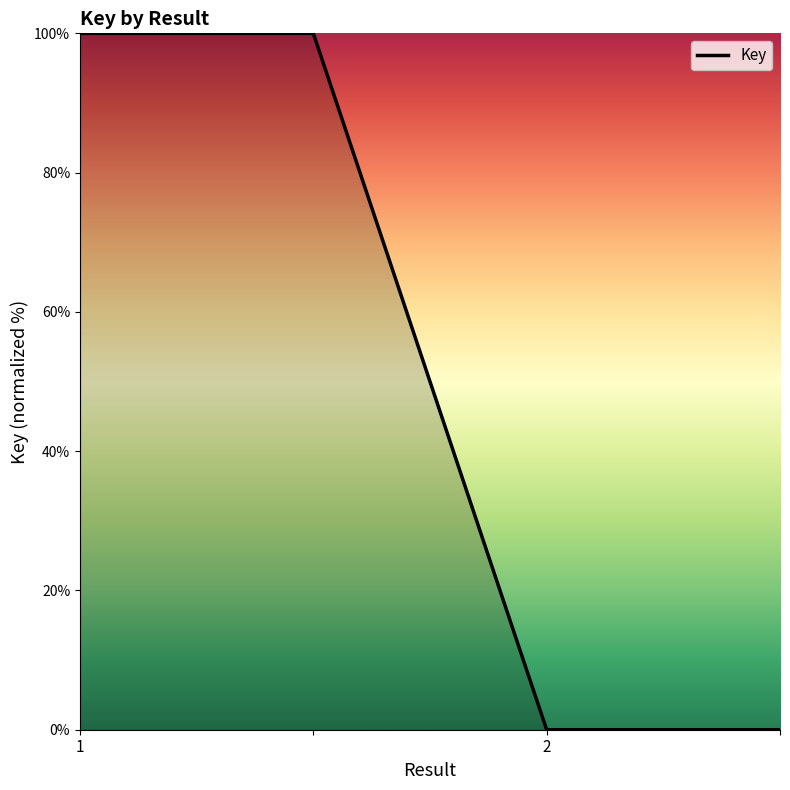

Count the number of categories in the chart.

4